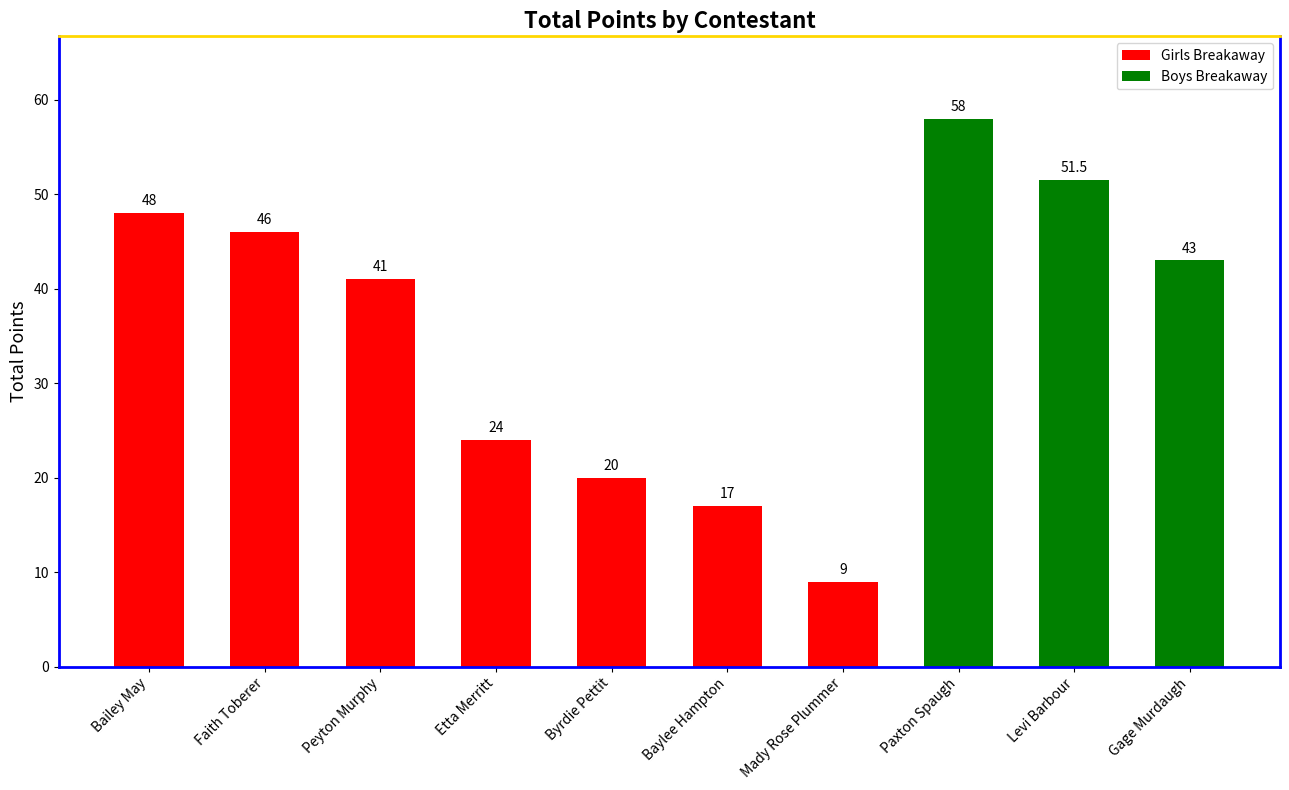

The value at Etta Merritt is 42.5. True or false?

False